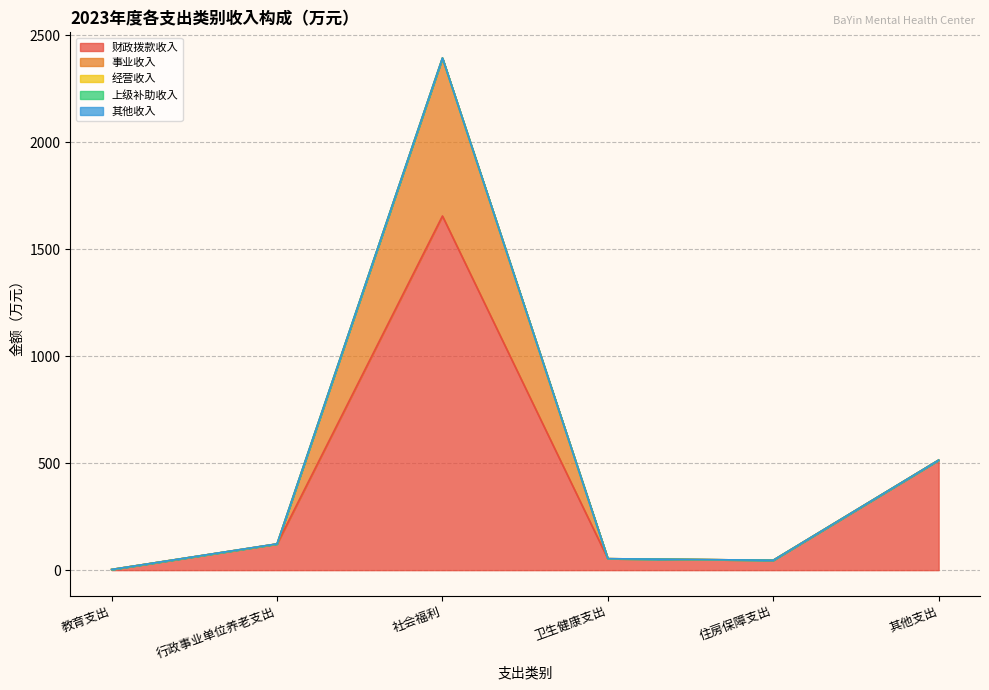

Is it true that 事业收入 equals 0.0 at 卫生健康支出?

True